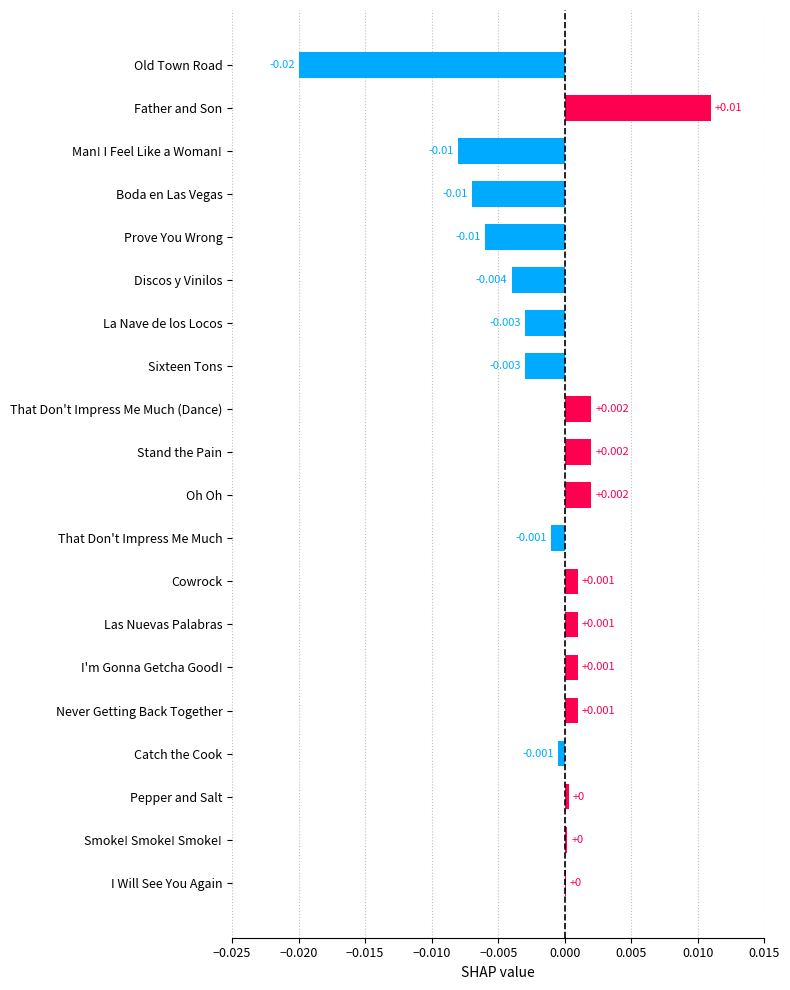

Which category has the highest value across all series?

Father and Son